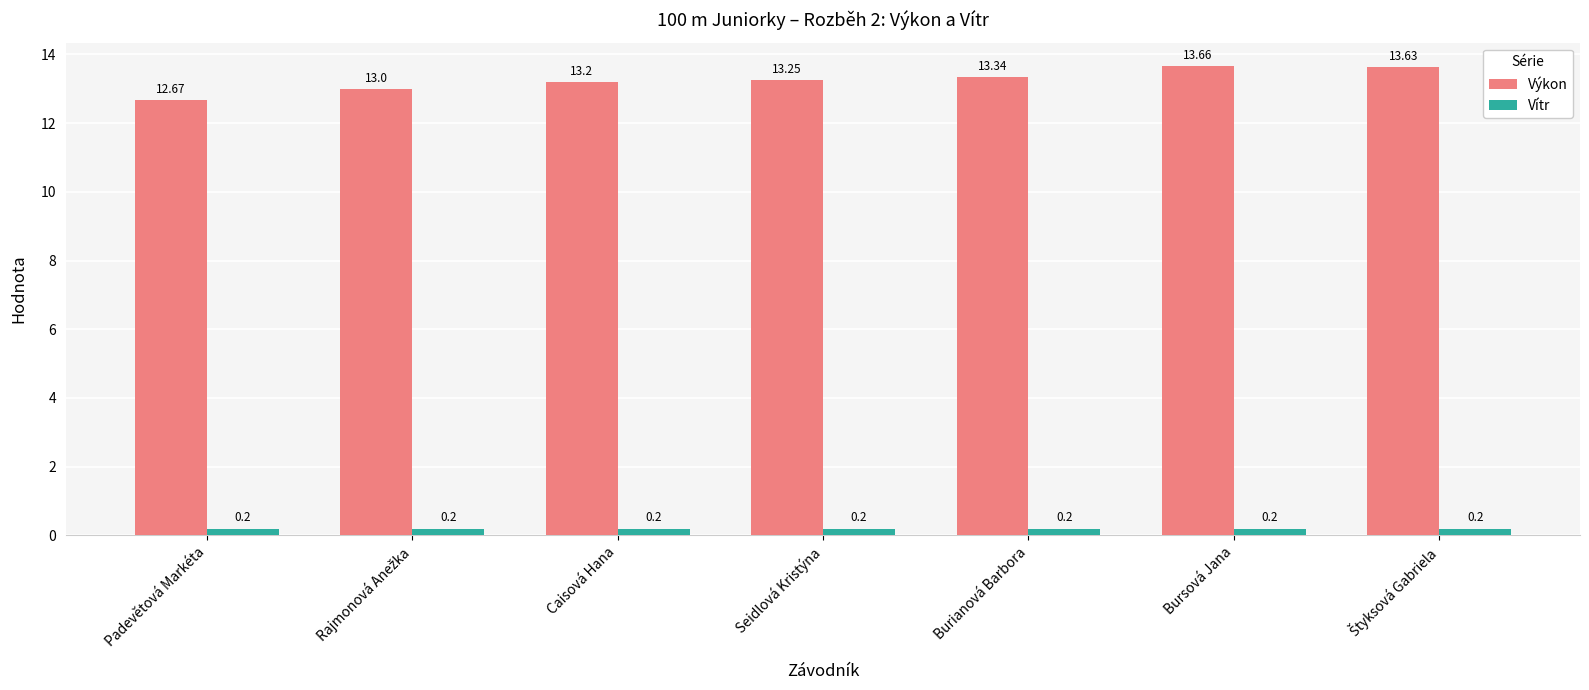

What are all the series names shown in the legend?

Výkon, Vítr